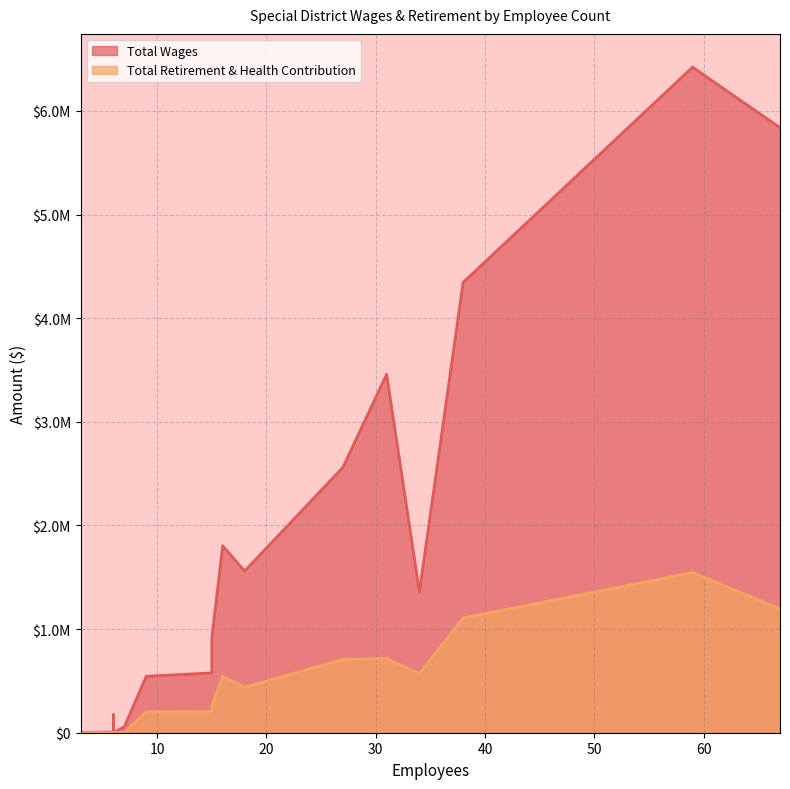

What is the sum of the Total Wages values at 9 and 67?

6382470